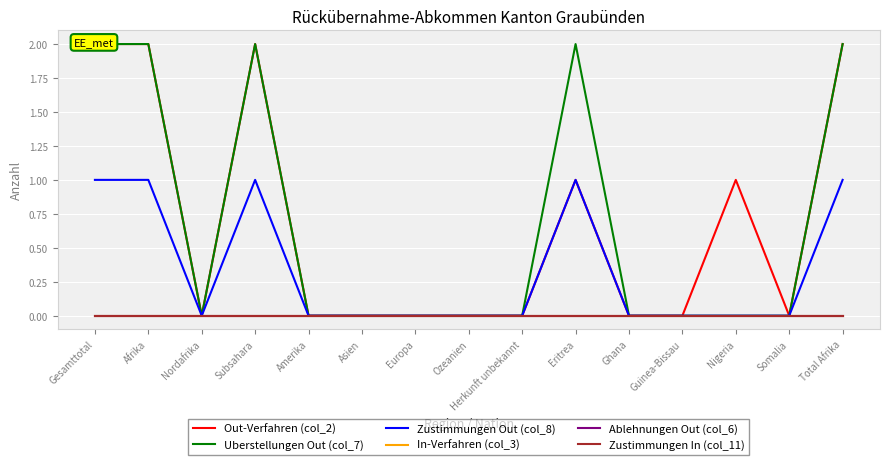

True or false: Ablehnungen Out (col_6) and Out-Verfahren (col_2) cross at least once.

False